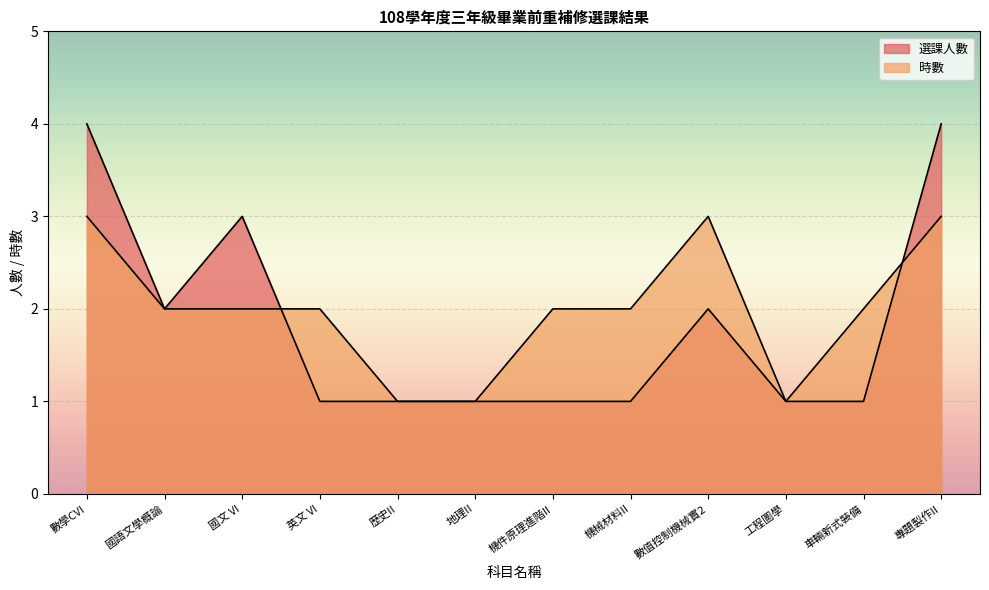

What is the smallest value displayed?

1